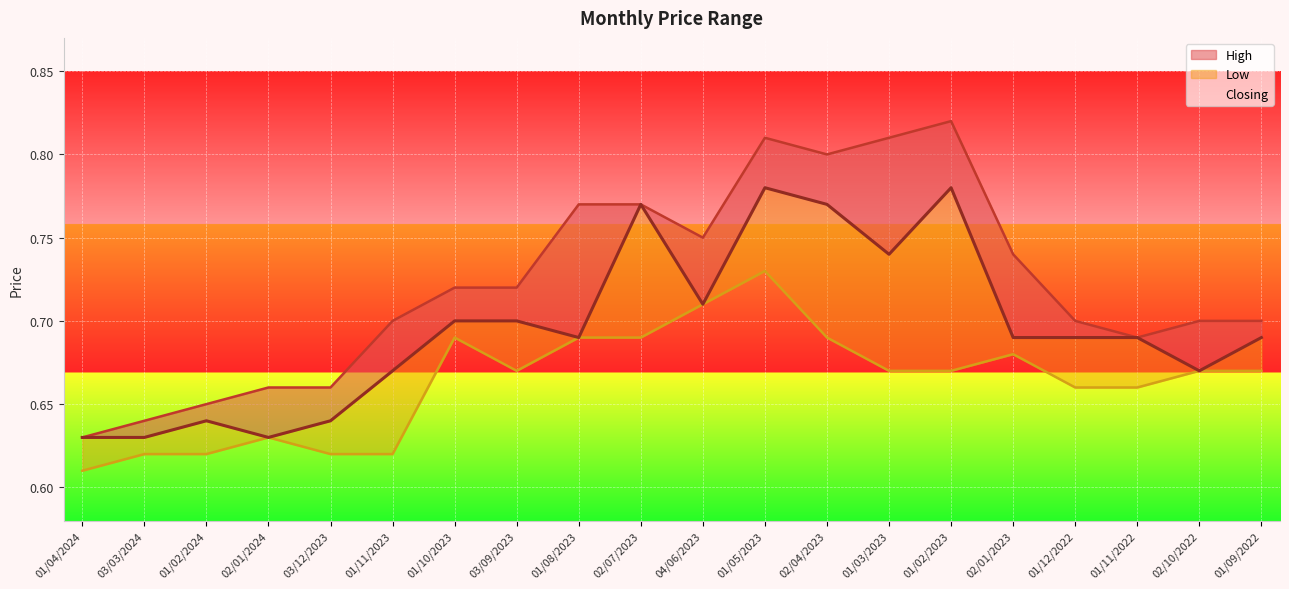

Reading left to right, extract all data points from this chart.

High: 01/04/2024=0.6	03/03/2024=0.6	01/02/2024=0.7	02/01/2024=0.7	03/12/2023=0.7	01/11/2023=0.7	01/10/2023=0.7	03/09/2023=0.7	01/08/2023=0.8	02/07/2023=0.8	04/06/2023=0.8	01/05/2023=0.8	02/04/2023=0.8	01/03/2023=0.8	01/02/2023=0.8	02/01/2023=0.7	01/12/2022=0.7	01/11/2022=0.7	02/10/2022=0.7	01/09/2022=0.7
Closing: 01/04/2024=0.6	03/03/2024=0.6	01/02/2024=0.6	02/01/2024=0.6	03/12/2023=0.6	01/11/2023=0.7	01/10/2023=0.7	03/09/2023=0.7	01/08/2023=0.7	02/07/2023=0.8	04/06/2023=0.7	01/05/2023=0.8	02/04/2023=0.8	01/03/2023=0.7	01/02/2023=0.8	02/01/2023=0.7	01/12/2022=0.7	01/11/2022=0.7	02/10/2022=0.7	01/09/2022=0.7
Low: 01/04/2024=0.6	03/03/2024=0.6	01/02/2024=0.6	02/01/2024=0.6	03/12/2023=0.6	01/11/2023=0.6	01/10/2023=0.7	03/09/2023=0.7	01/08/2023=0.7	02/07/2023=0.7	04/06/2023=0.7	01/05/2023=0.7	02/04/2023=0.7	01/03/2023=0.7	01/02/2023=0.7	02/01/2023=0.7	01/12/2022=0.7	01/11/2022=0.7	02/10/2022=0.7	01/09/2022=0.7